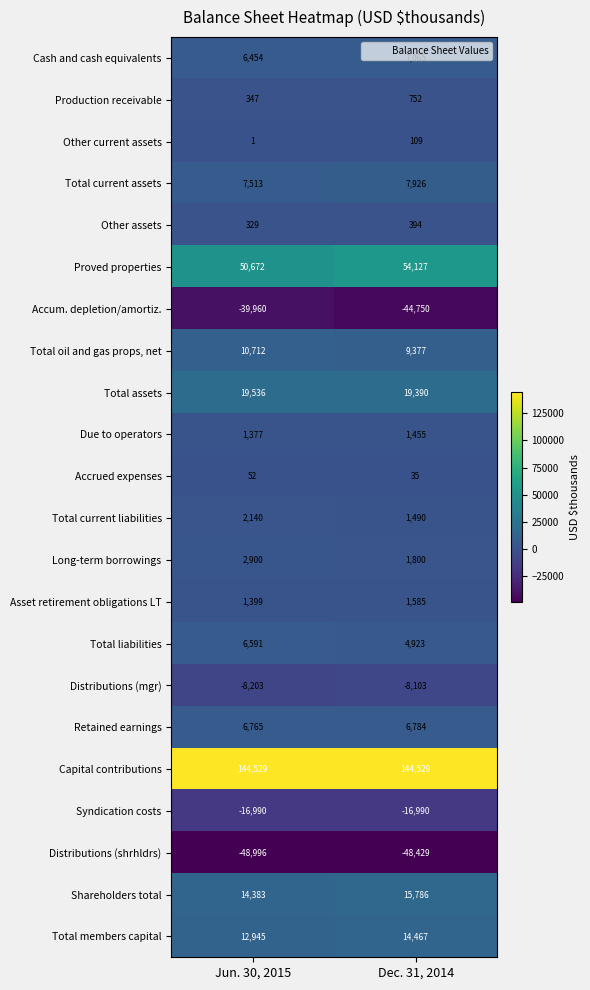

What is the maximum value shown in the chart?

144529